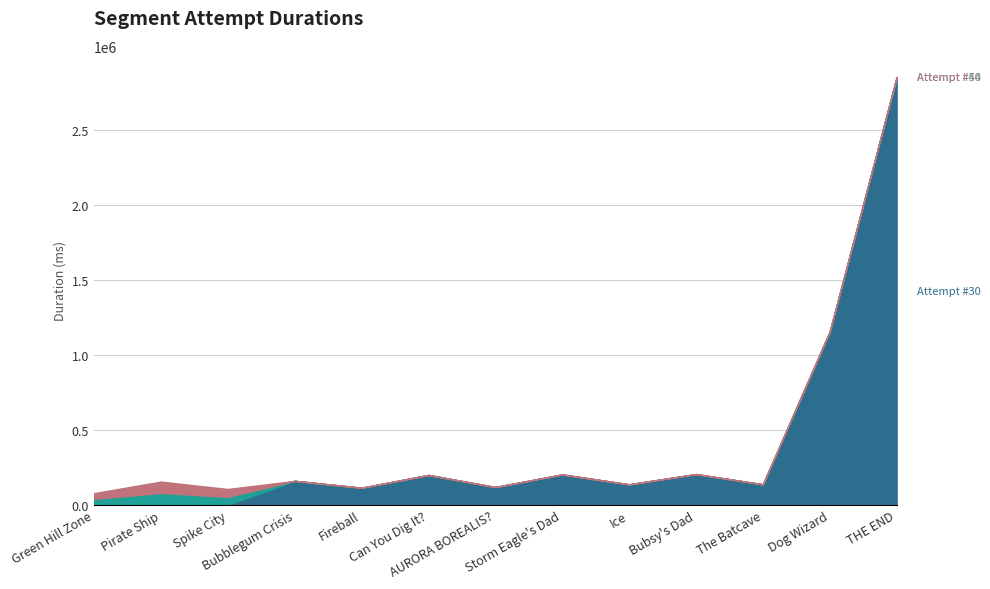

At how many categories does at least one series exceed 2698988?

1